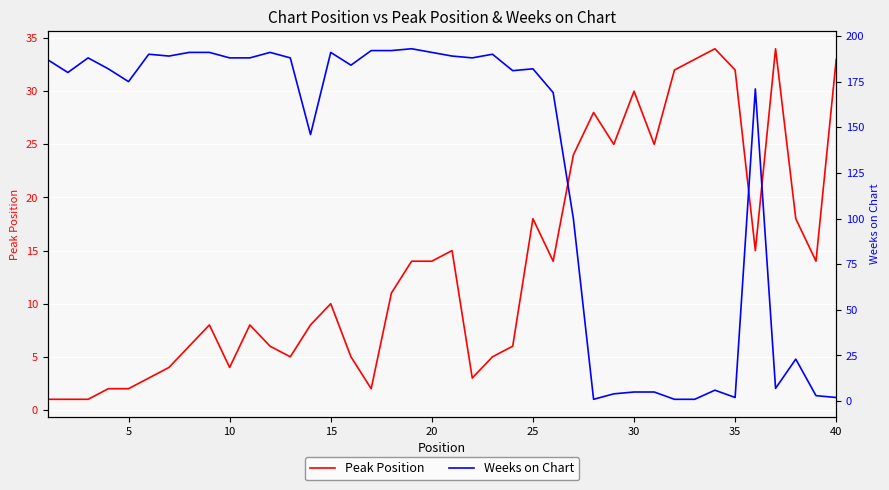

True or false: Peak Position has a value of 6 at 25.

False